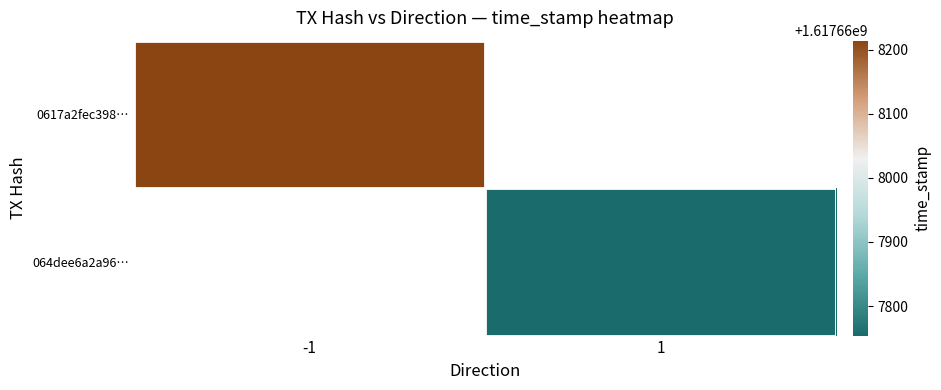

What is the sum of all 064dee6a2a967a9bc2b9608af751f9cea865aaf values?

1617667755